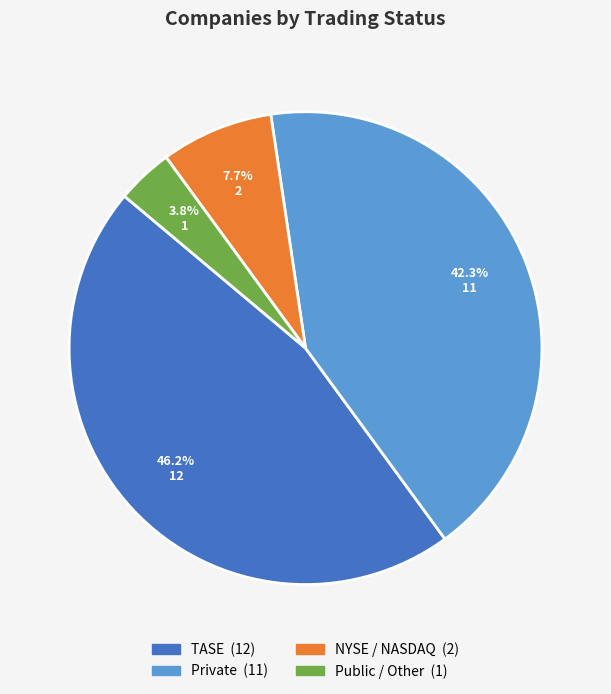

Is there a majority slice in this chart?

No